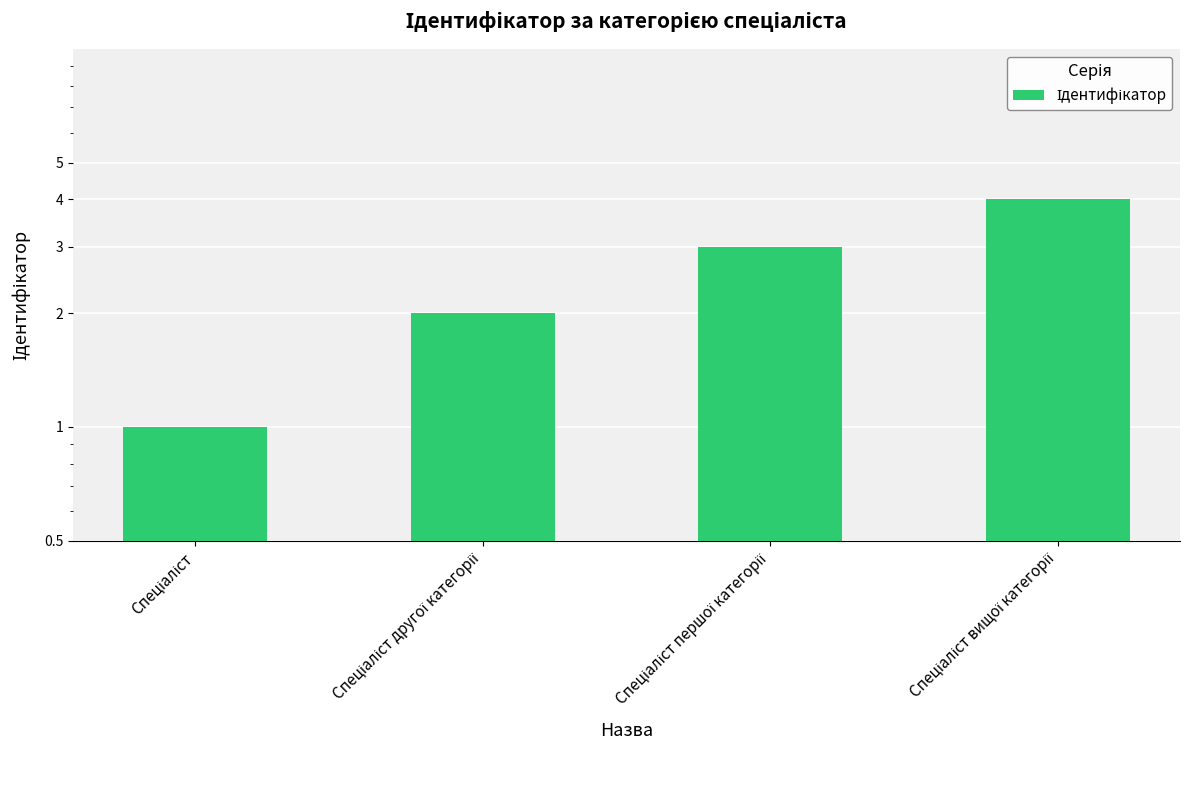

What is the change in value from Спеціаліст to Спеціаліст вищої категорії?

+3